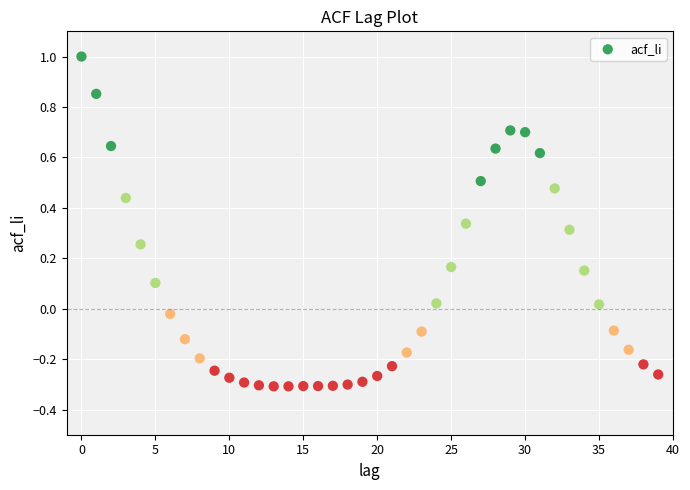

What is the range of Y values (max minus min)?

1.3